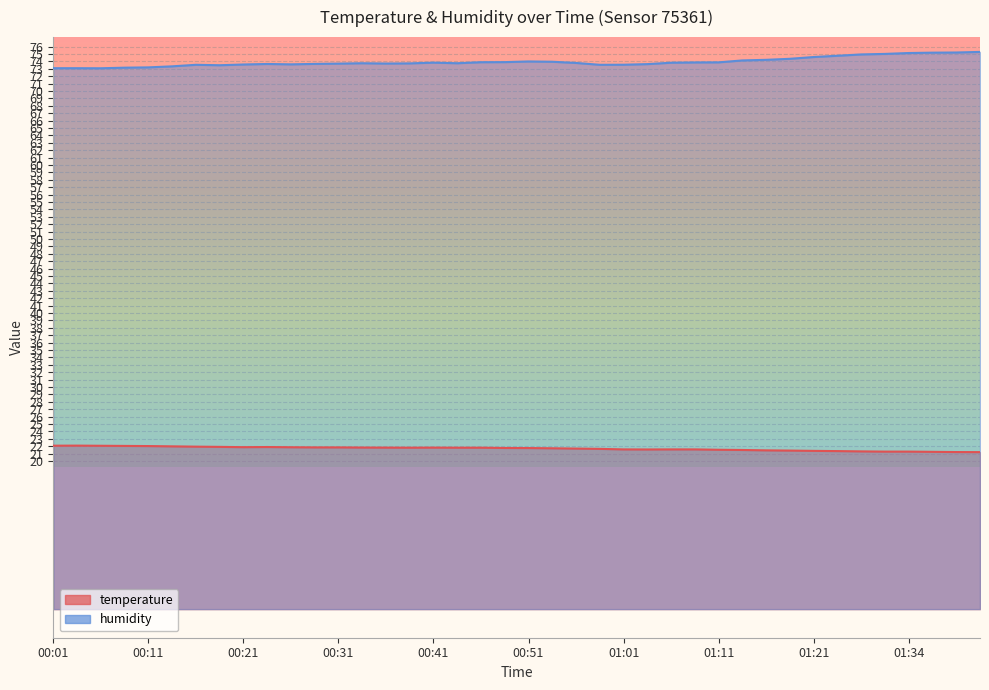

Reading left to right, what are all the values shown in this chart?

temperature: 00:01=22.1	00:03=22.1	00:06=22.1	00:08=22.1	00:11=22.0	00:13=22.0	00:16=21.9	00:18=21.9	00:21=21.9	00:23=21.9	00:26=21.9	00:28=21.9	00:31=21.9	00:33=21.8	00:36=21.8	00:38=21.8	00:41=21.8	00:43=21.8	00:46=21.8	00:48=21.8	00:51=21.8	00:53=21.7	00:56=21.7	00:58=21.6	01:01=21.6	01:03=21.6	01:06=21.6	01:08=21.6	01:11=21.5	01:13=21.5	01:16=21.4	01:18=21.4	01:21=21.4	01:24=21.4	01:29=21.3	01:32=21.3	01:34=21.3	01:37=21.2	01:39=21.2	01:42=21.2
humidity: 00:01=73.1	00:03=73.1	00:06=73.1	00:08=73.2	00:11=73.2	00:13=73.3	00:16=73.5	00:18=73.5	00:21=73.6	00:23=73.7	00:26=73.6	00:28=73.7	00:31=73.7	00:33=73.8	00:36=73.7	00:38=73.7	00:41=73.8	00:43=73.8	00:46=73.9	00:48=73.9	00:51=74.0	00:53=74.0	00:56=73.8	00:58=73.5	01:01=73.5	01:03=73.6	01:06=73.8	01:08=73.9	01:11=73.9	01:13=74.1	01:16=74.2	01:18=74.3	01:21=74.6	01:24=74.8	01:29=74.9	01:32=75.0	01:34=75.1	01:37=75.2	01:39=75.2	01:42=75.3